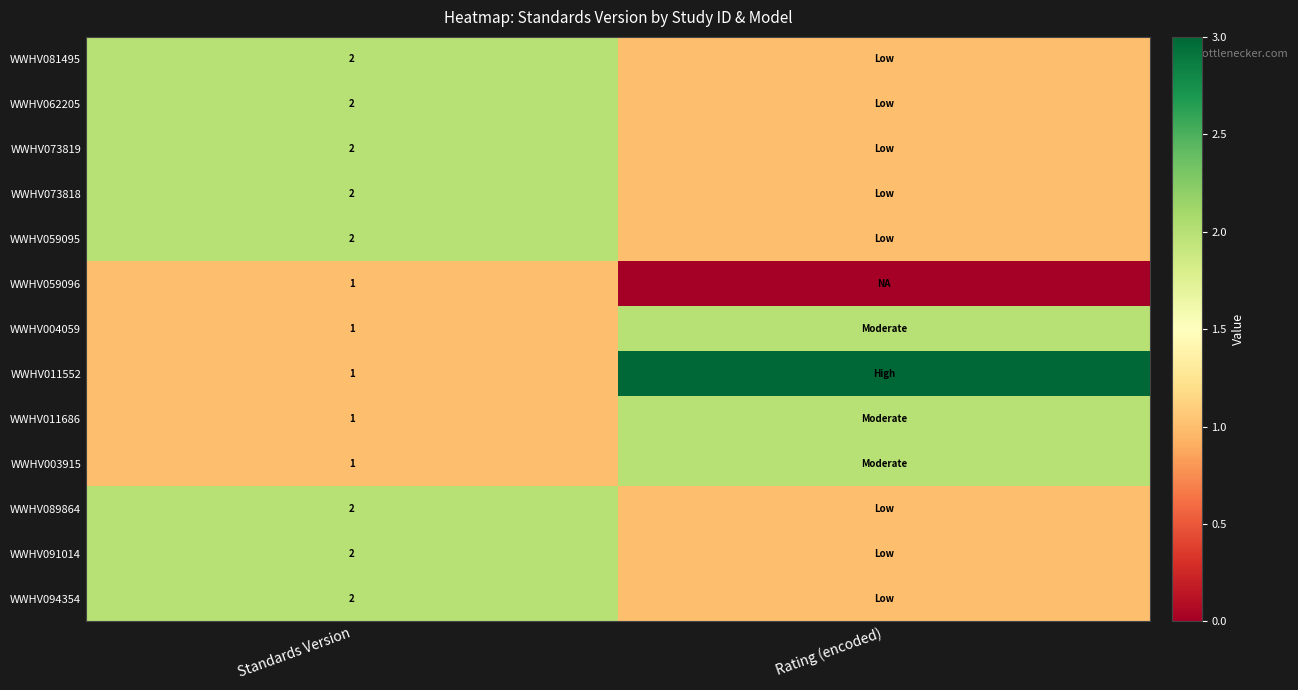

At which category does the chart reach its minimum across all series?

Rating (encoded)